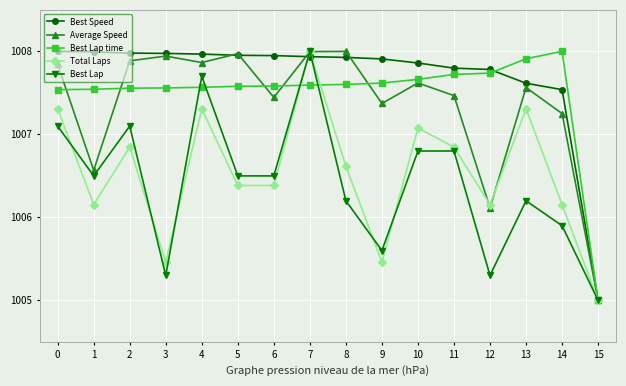

Which label corresponds to the smallest value in the chart?

15